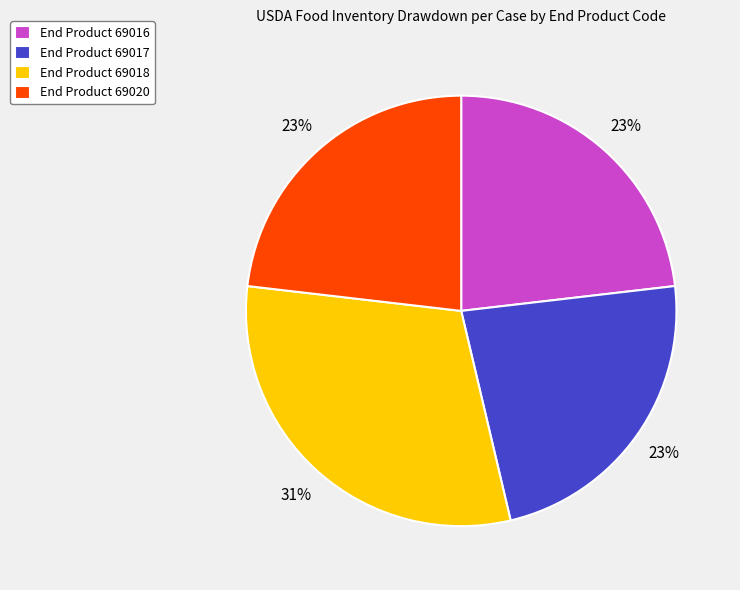

Approximately how many times larger is the value at End Product 69020 compared to End Product 69017?

1.0